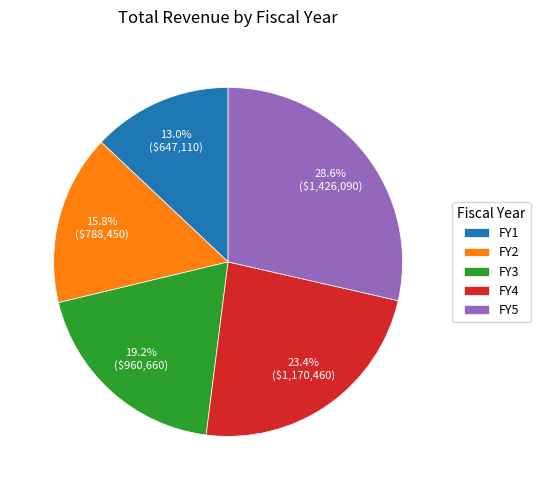

Approximately how many times larger is the value at FY5 compared to FY4?

1.2